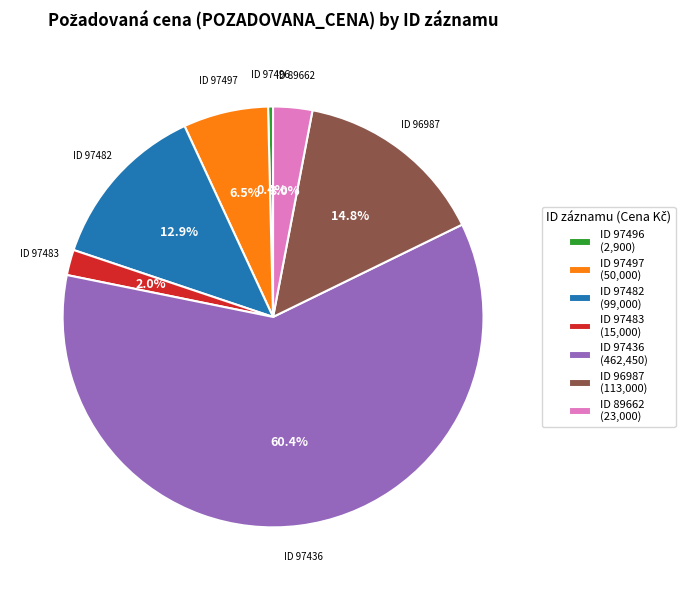

To the nearest percent, what is the difference between the largest and smallest slice percentages?

60%